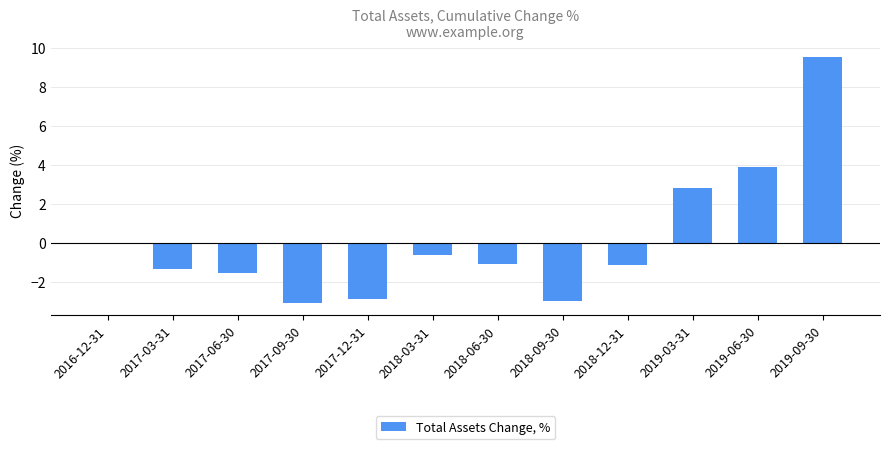

Reading left to right, transcribe all the data shown in this chart.

2016-12-31=0.0	2017-03-31=-1.3	2017-06-30=-1.6	2017-09-30=-3.1	2017-12-31=-2.9	2018-03-31=-0.6	2018-06-30=-1.1	2018-09-30=-3.0	2018-12-31=-1.1	2019-03-31=2.8	2019-06-30=3.9	2019-09-30=9.5